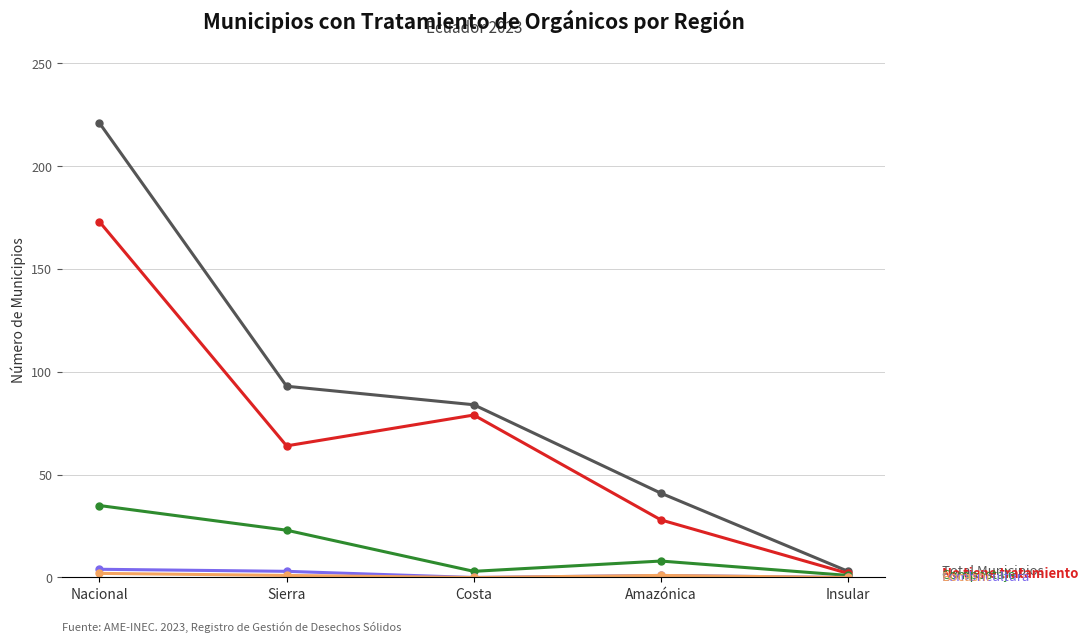

At which category does the chart reach its peak across all series?

Nacional